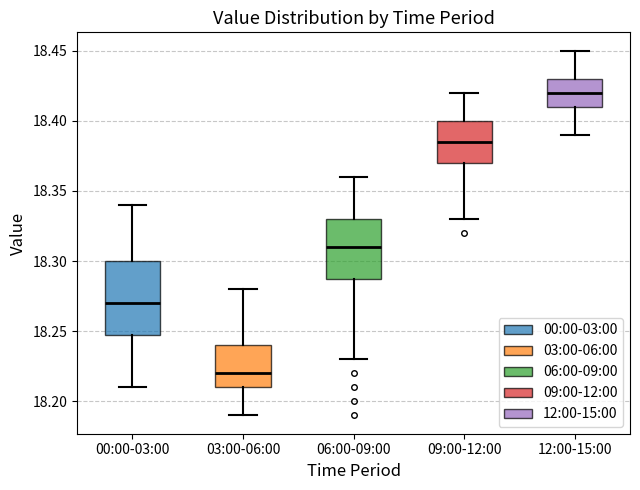

Comparing the boxes themselves (not the whiskers), which one is the tallest?

00:00-03:00